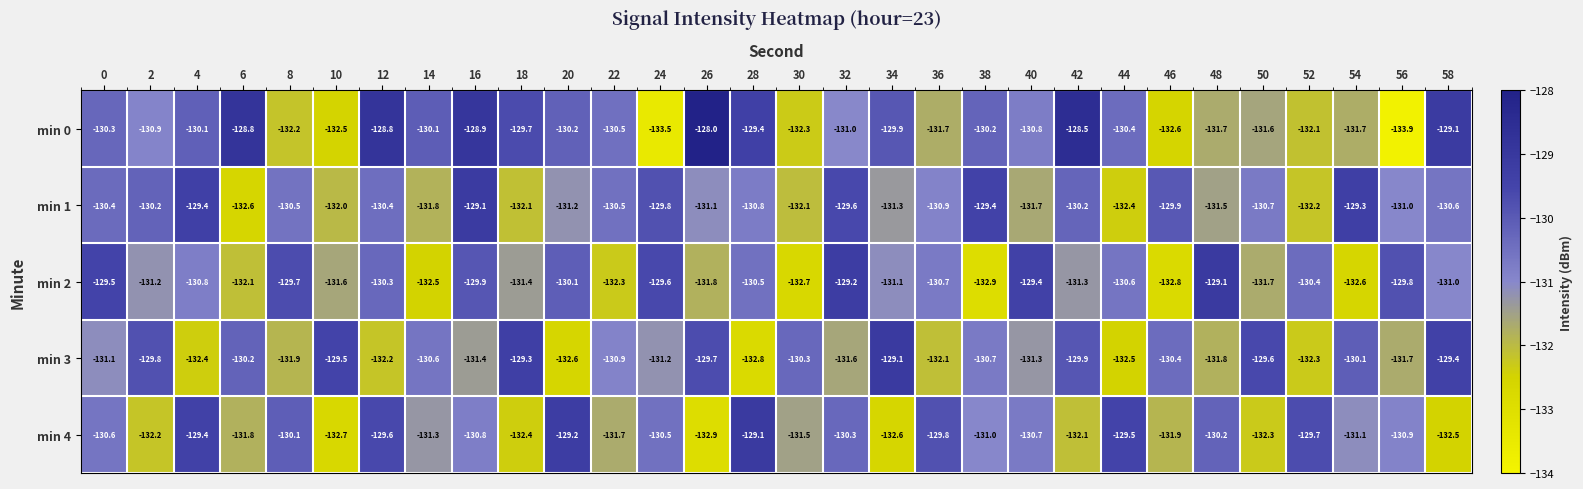

Is the value of min 3 at 38 greater than the value of min 2 at 44?

No